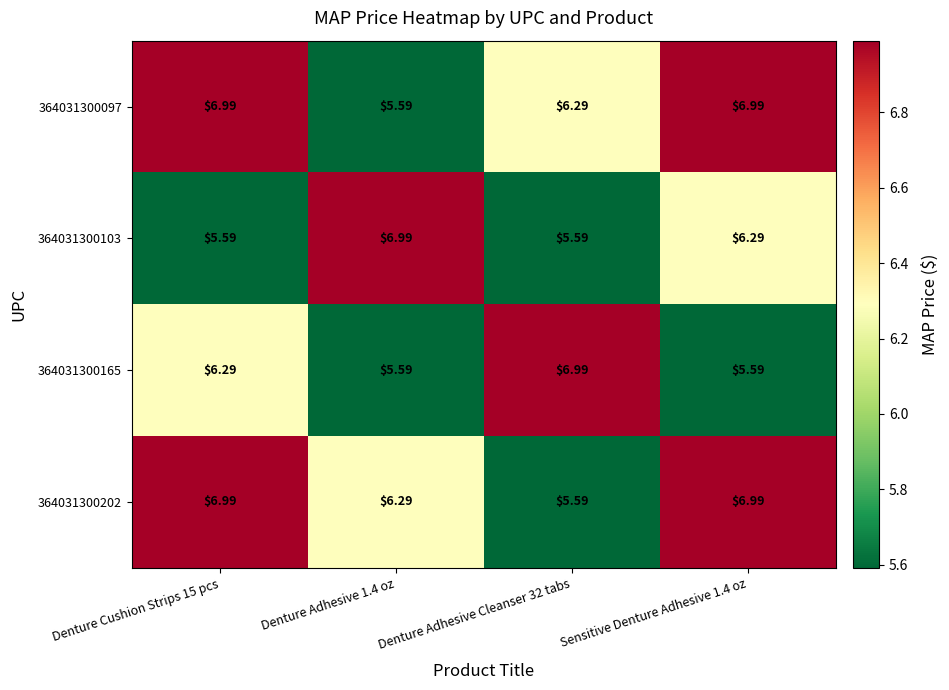

Is the value of 364031300103 at Denture Adhesive Cleanser 32 tabs greater than the value of 364031300097 at Sensitive Denture Adhesive 1.4 oz?

No